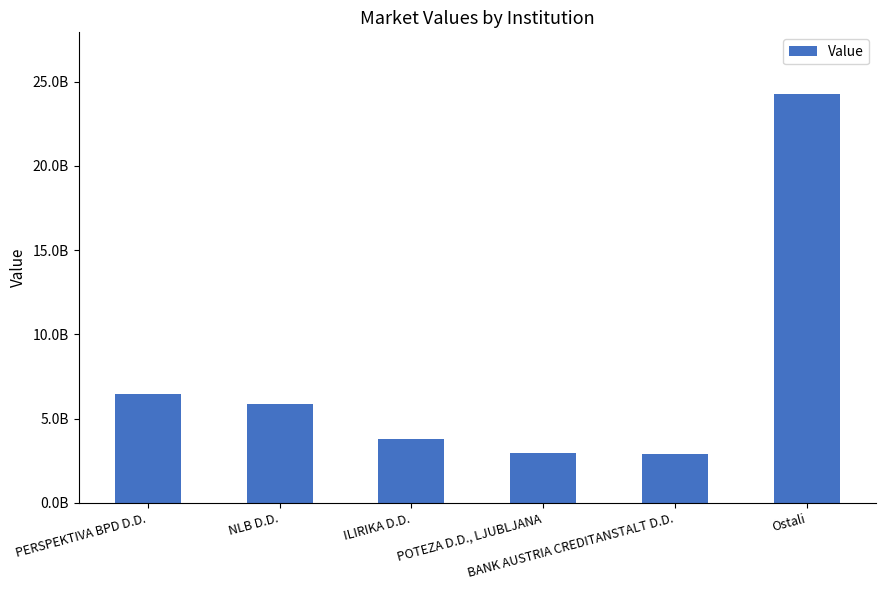

Reading left to right, extract all data points from this chart.

6458307129.0	5883898458.3	3796811146.0	2980113779.5	2922338288.3	24290954130.4